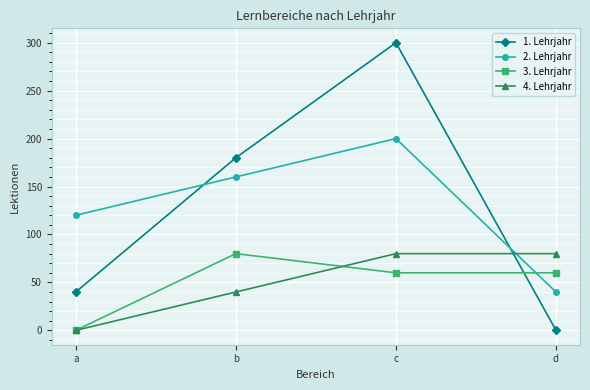

What is the difference between the maximum and second lowest values in the 1. Lehrjahr series?

260